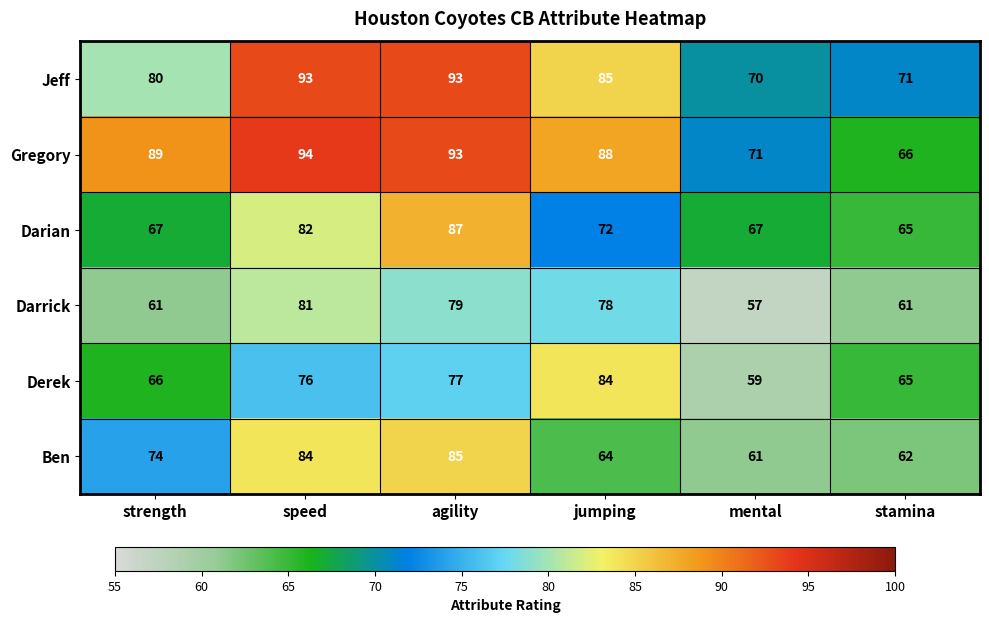

What is the average value of the Darian series?

73